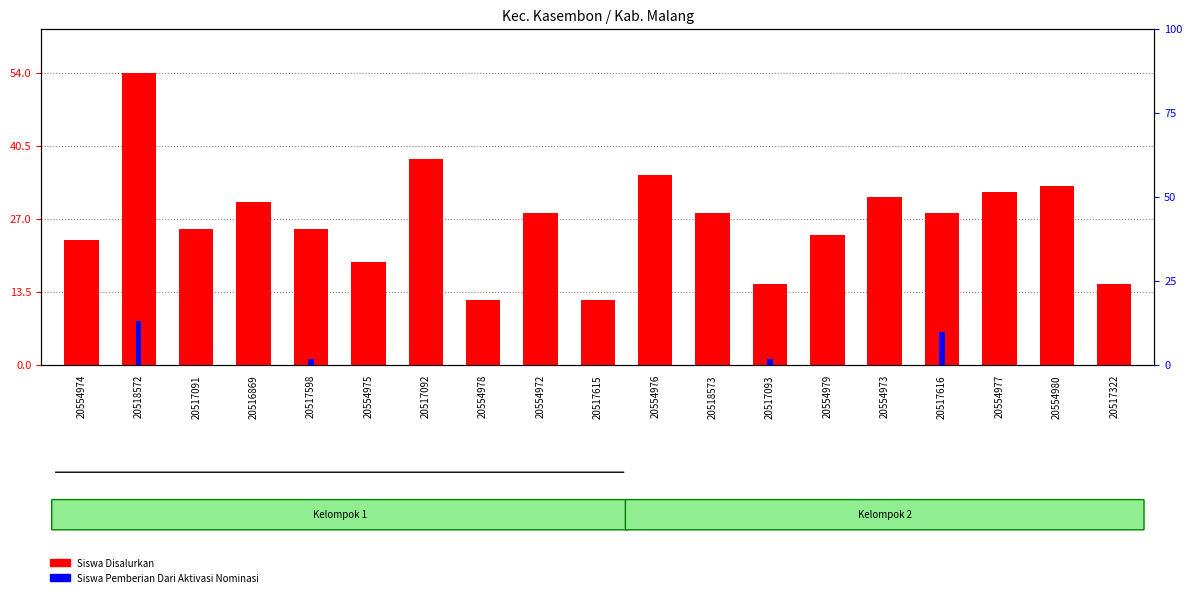

Which series has the largest range (max minus min)?

Siswa Disalurkan